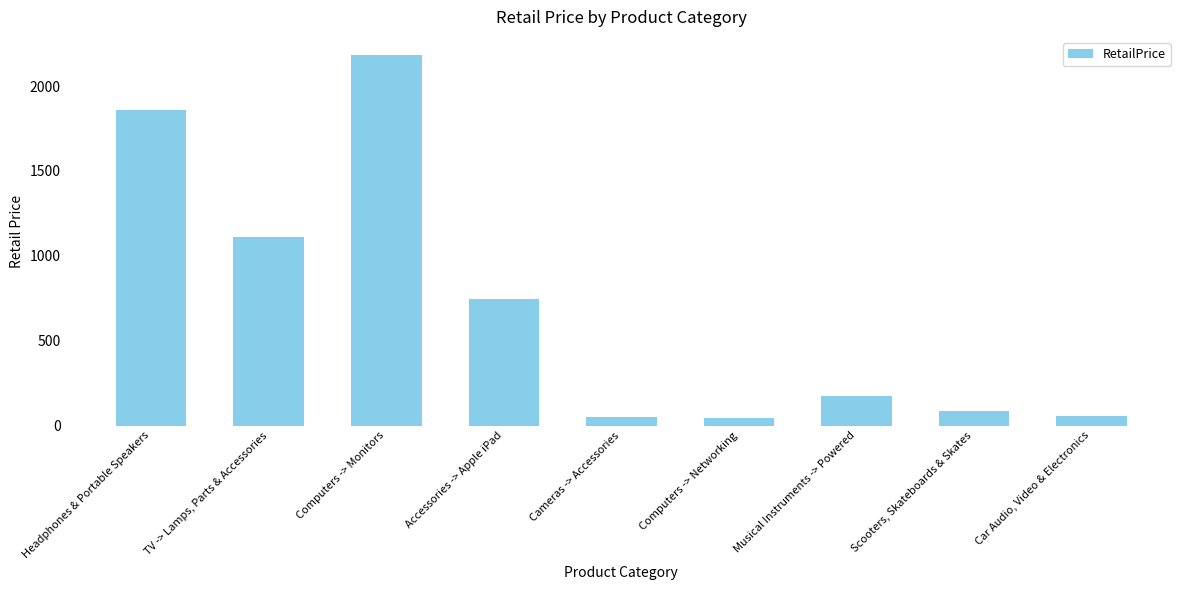

What is the difference between the values at Computers -> Monitors and Musical Instruments -> Powered?

2008.9